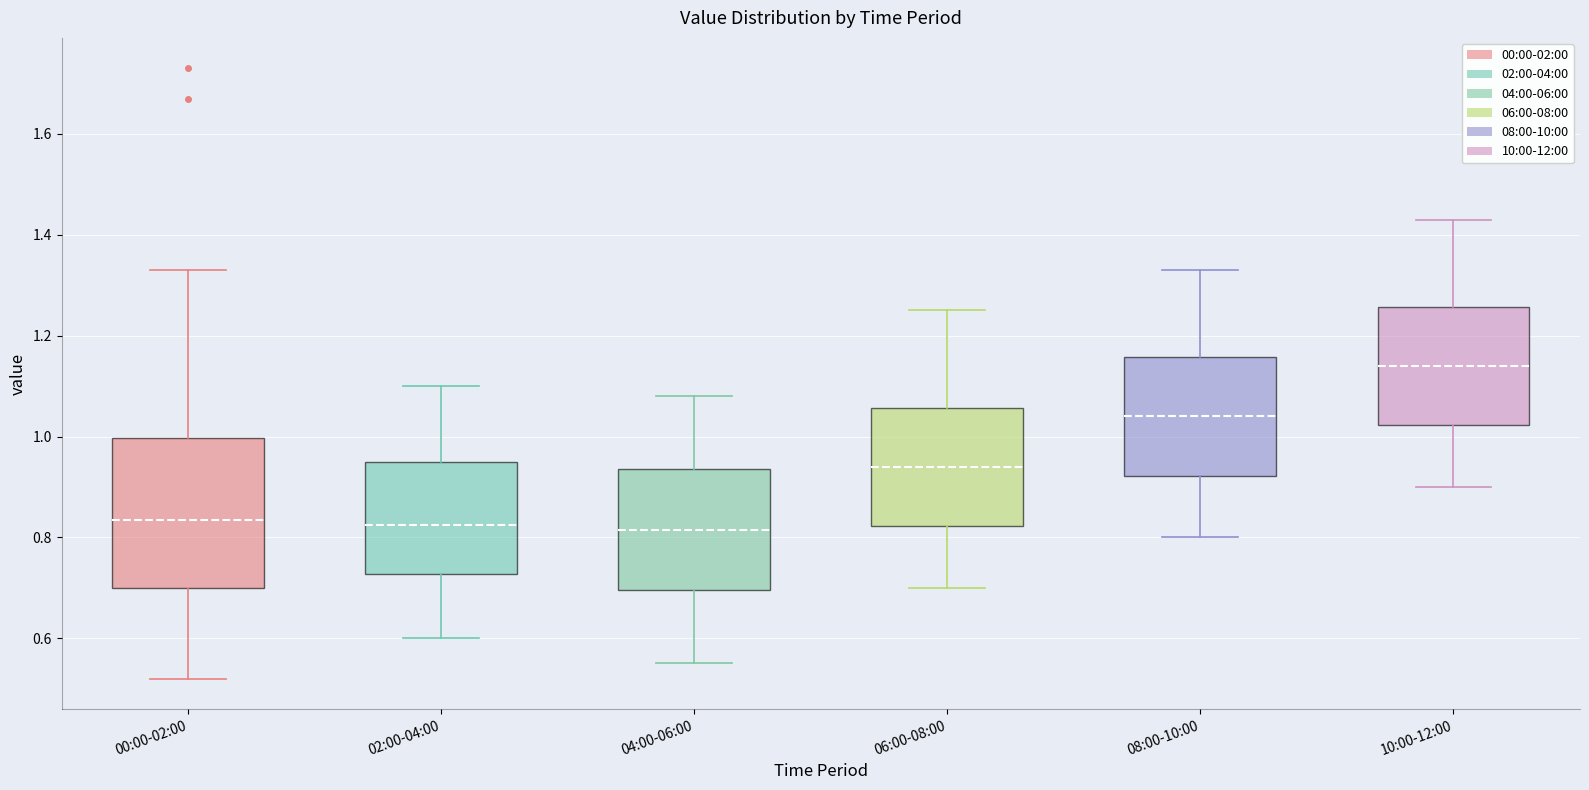

Which box has the highest median line?

10:00-12:00